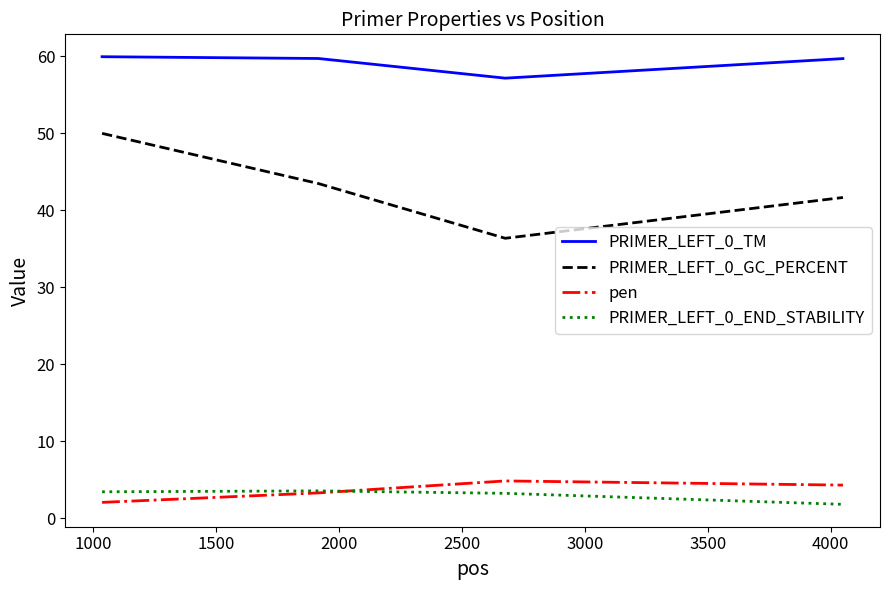

What is the maximum value shown in the chart?

60.0